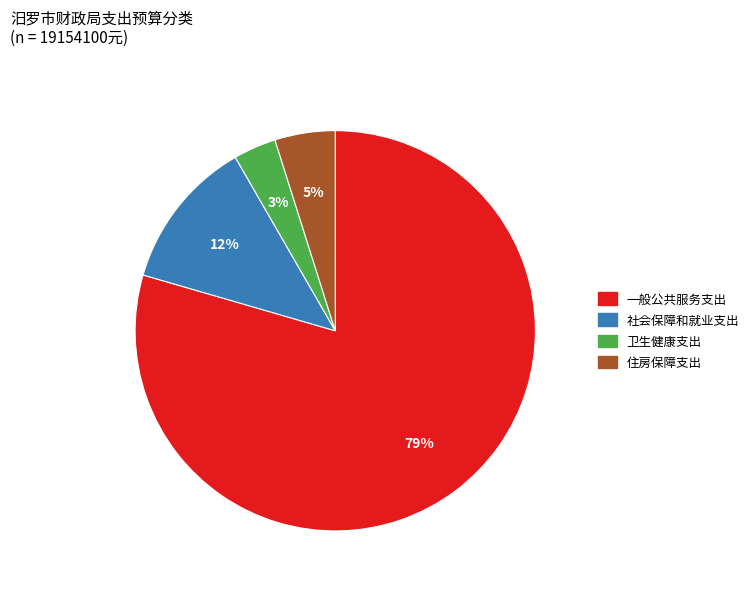

What percentage is the 住房保障支出 slice, to the nearest percent?

5%